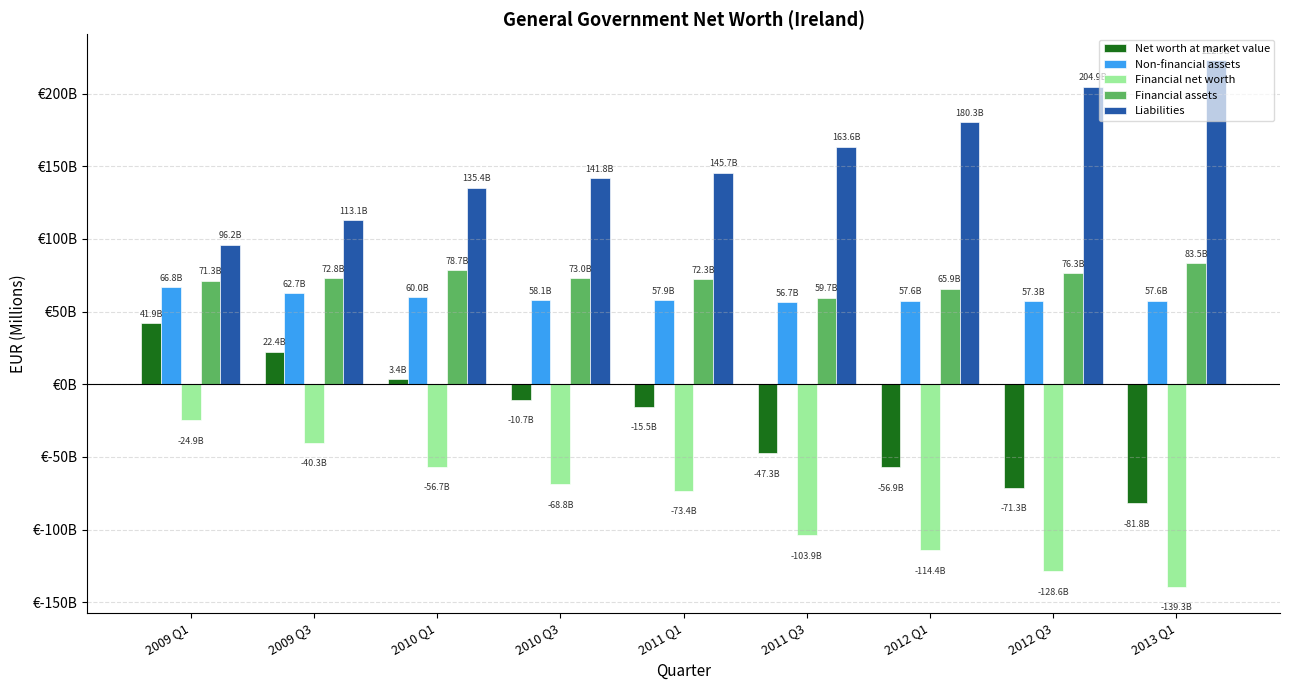

True or false: Financial assets has a value of 135250 at 2013 Q1.

False